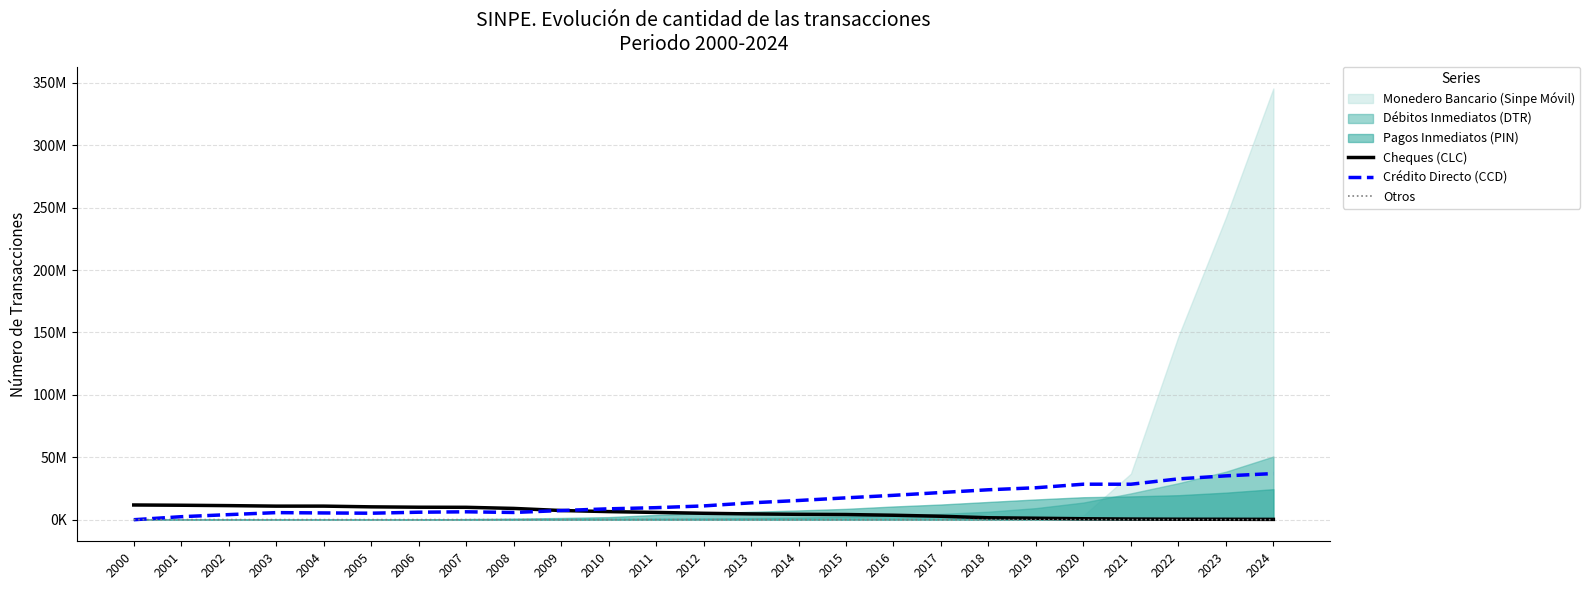

The value of Otros at 2002 is 26780. True or false?

False